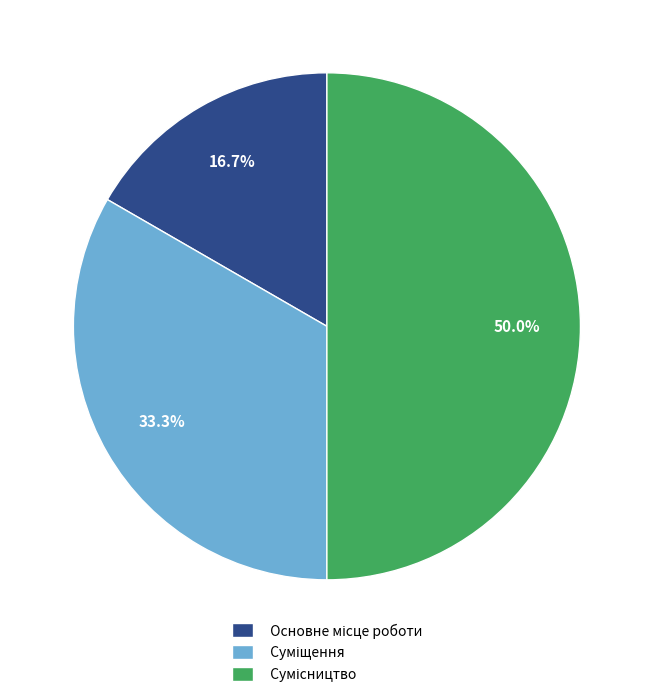

What is the change in value from Основне місце роботи to Сумісництво?

+2